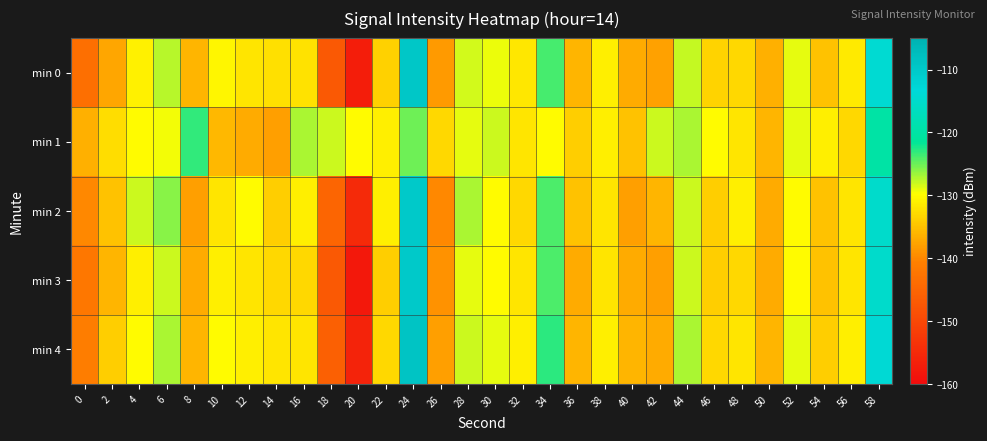

Reading left to right, transcribe all the data shown in this chart.

min 0: 0=-143.4	2=-137.2	4=-130.9	6=-127.5	8=-136.0	10=-130.4	12=-131.9	14=-132.3	16=-132.2	18=-147.0	20=-157.1	22=-133.7	24=-109.5	26=-138.4	28=-128.4	30=-129.2	32=-131.7	34=-123.8	36=-136.1	38=-131.1	40=-136.9	42=-137.8	44=-127.9	46=-133.5	48=-133.0	50=-136.4	52=-129.1	54=-134.9	56=-131.5	58=-114.1
min 1: 0=-136.6	2=-132.6	4=-130.0	6=-129.3	8=-123.2	10=-135.9	12=-136.9	14=-137.9	16=-127.1	18=-128.1	20=-130.0	22=-131.0	24=-125.0	26=-133.0	28=-129.0	30=-128.0	32=-132.0	34=-130.0	36=-134.0	38=-131.0	40=-135.0	42=-128.0	44=-127.0	46=-130.0	48=-132.0	50=-136.0	52=-129.0	54=-131.0	56=-133.0	58=-120.0
min 2: 0=-140.0	2=-135.0	4=-128.0	6=-126.0	8=-138.0	10=-132.0	12=-130.0	14=-134.0	16=-131.0	18=-145.0	20=-155.0	22=-131.0	24=-110.0	26=-140.0	28=-127.0	30=-130.0	32=-133.0	34=-124.0	36=-135.0	38=-132.0	40=-138.0	42=-136.0	44=-128.0	46=-134.0	48=-131.0	50=-137.0	52=-130.0	54=-135.0	56=-132.0	58=-115.0
min 3: 0=-142.0	2=-136.0	4=-131.0	6=-128.0	8=-137.0	10=-131.0	12=-132.0	14=-133.0	16=-133.0	18=-147.0	20=-158.0	22=-134.0	24=-110.0	26=-139.0	28=-129.0	30=-130.0	32=-132.0	34=-124.0	36=-137.0	38=-132.0	40=-137.0	42=-138.0	44=-128.0	46=-134.0	48=-133.0	50=-137.0	52=-130.0	54=-135.0	56=-132.0	58=-115.0
min 4: 0=-141.0	2=-134.0	4=-130.0	6=-127.0	8=-136.0	10=-130.0	12=-131.0	14=-132.0	16=-132.0	18=-146.0	20=-156.0	22=-133.0	24=-109.0	26=-138.0	28=-128.0	30=-129.0	32=-131.0	34=-123.0	36=-136.0	38=-131.0	40=-136.0	42=-137.0	44=-127.0	46=-133.0	48=-132.0	50=-136.0	52=-129.0	54=-134.0	56=-131.0	58=-114.0